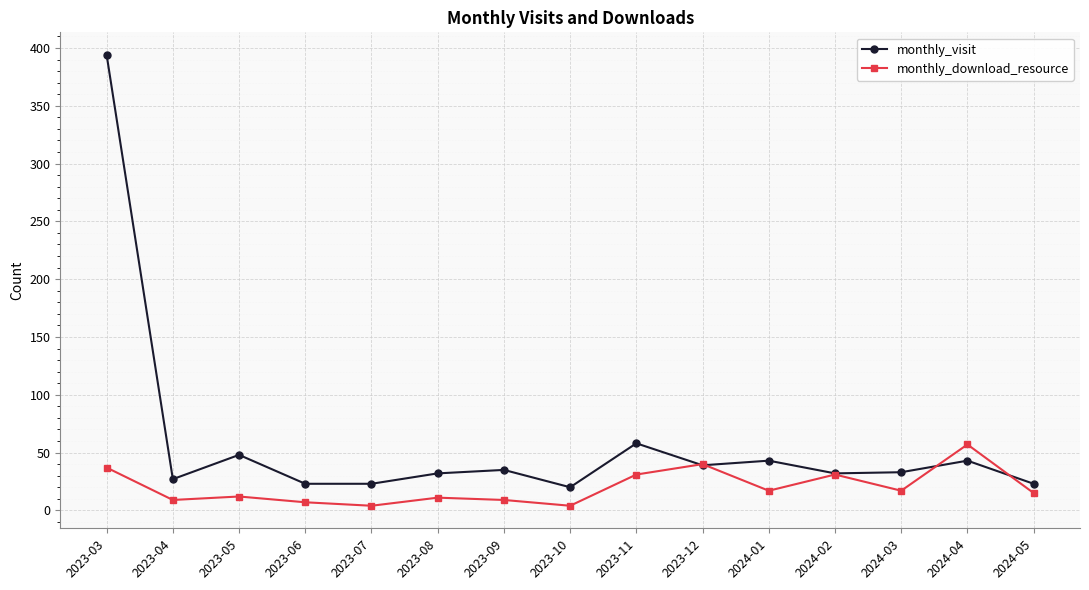

The value of monthly_download_resource at 2024-01 is 17. True or false?

True